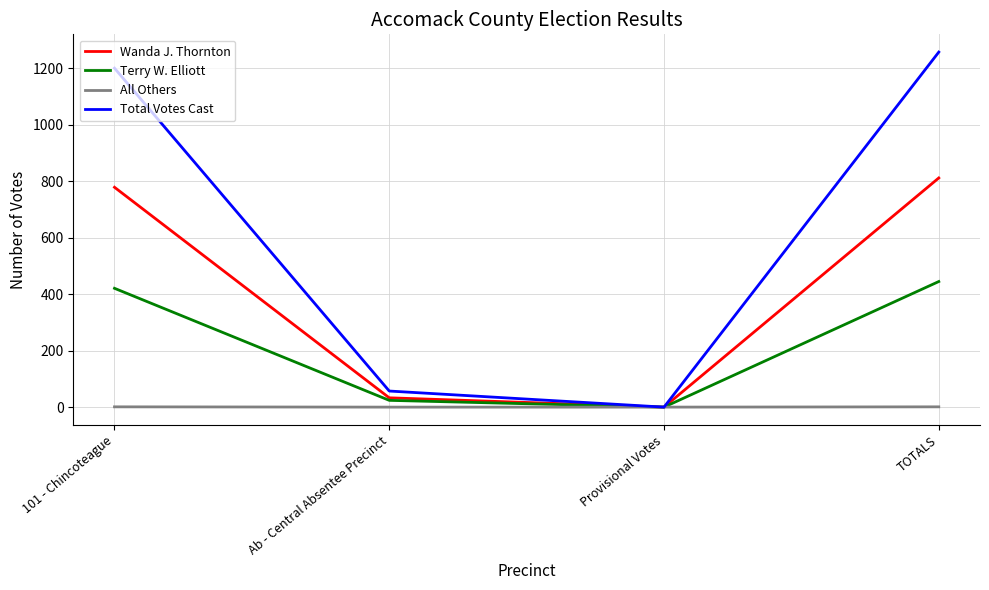

Between 101 - Chincoteague and Provisional Votes, which series saw the biggest shift?

Total Votes Cast